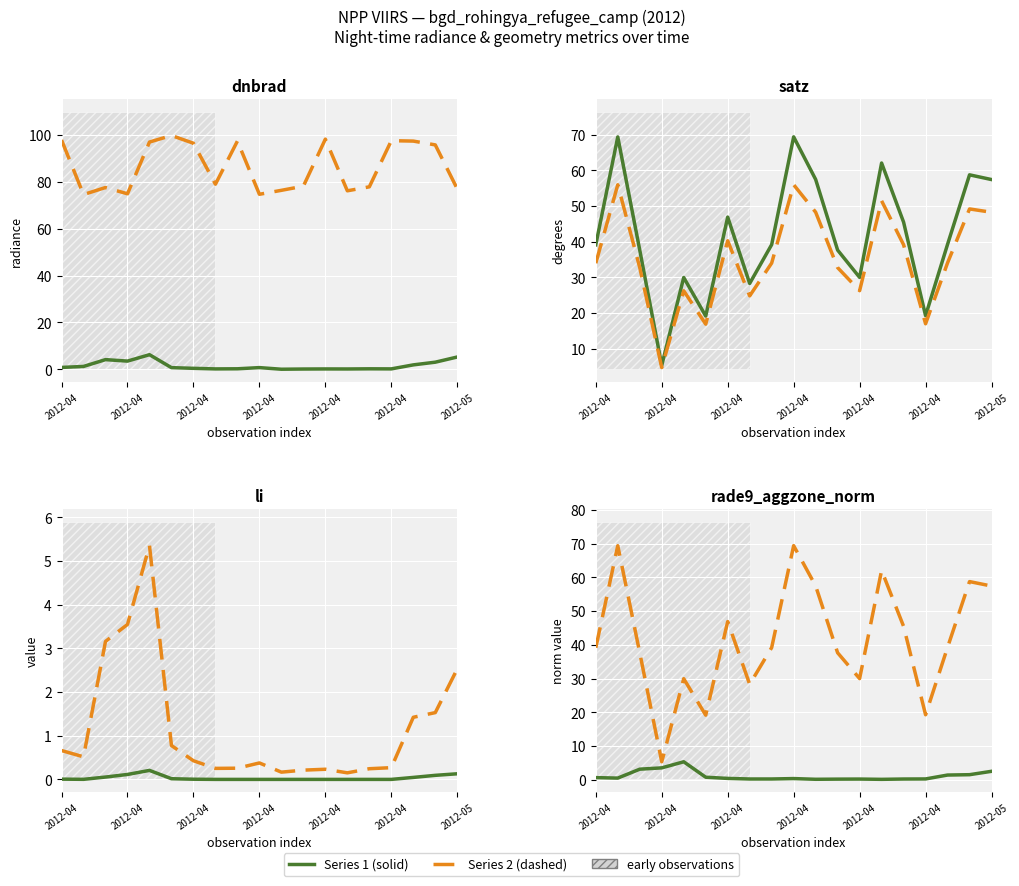

Which category has the highest value in the rade9_aggzone_norm series?

2012-04